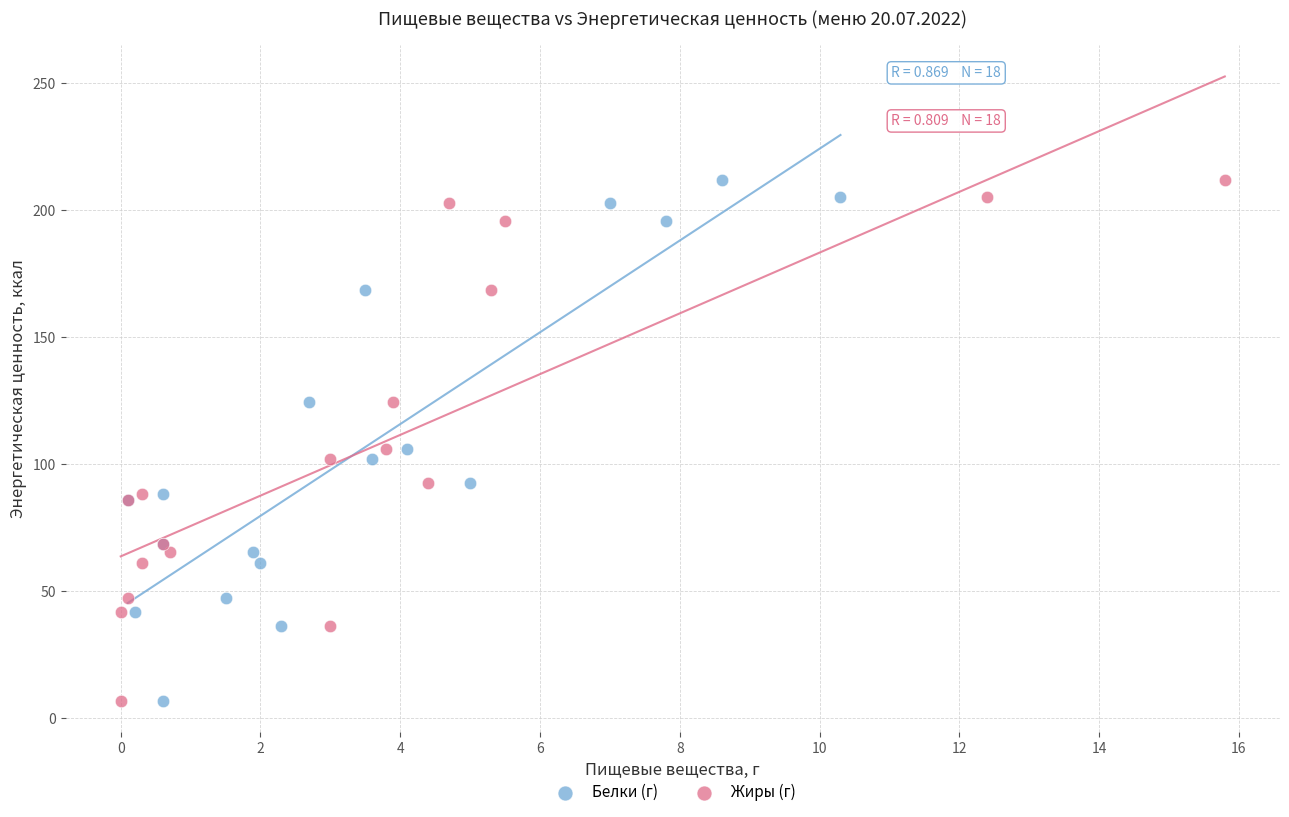

What are all the series names shown in the legend?

Белки (г), Жиры (г)